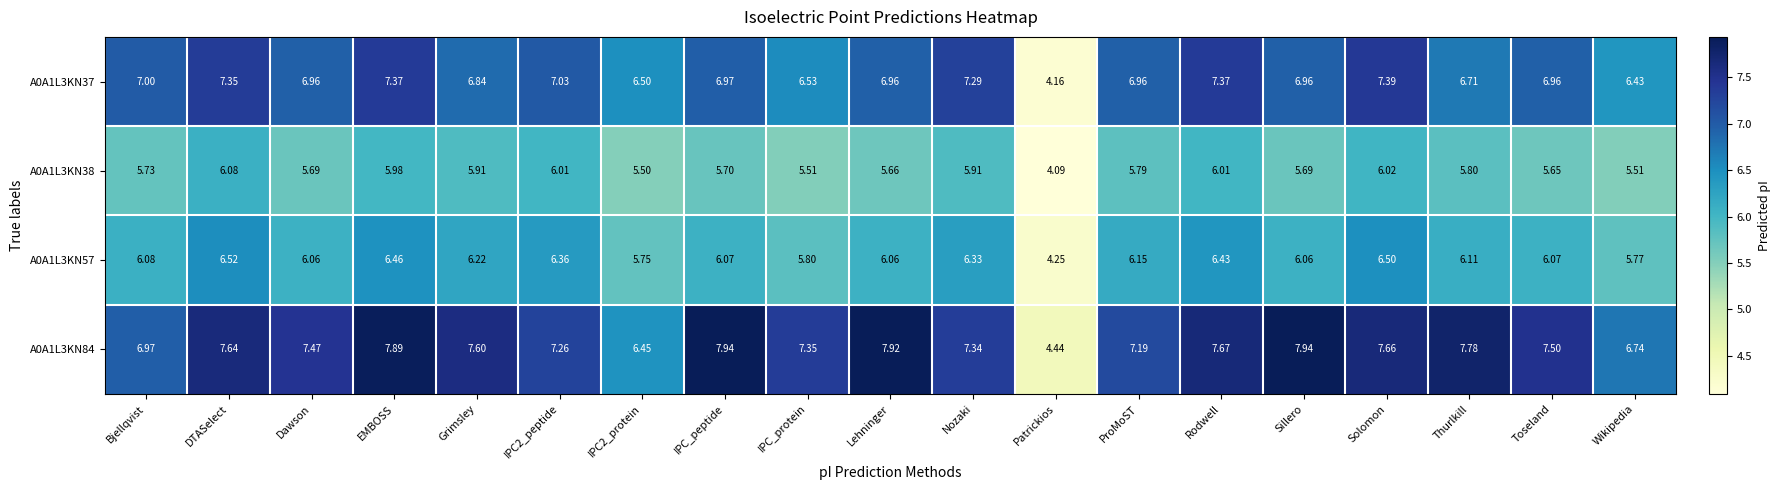

At which label does A0A1L3KN37 first exceed 6?

Bjellqvist